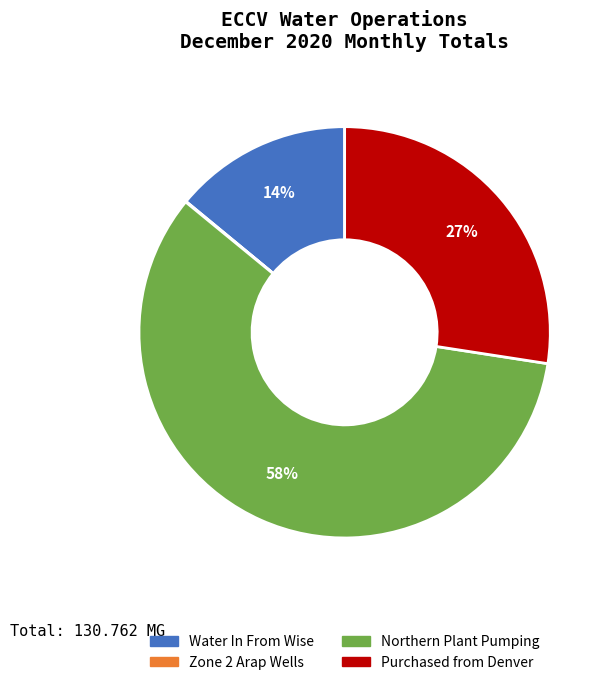

Is there a majority slice in this chart?

Yes